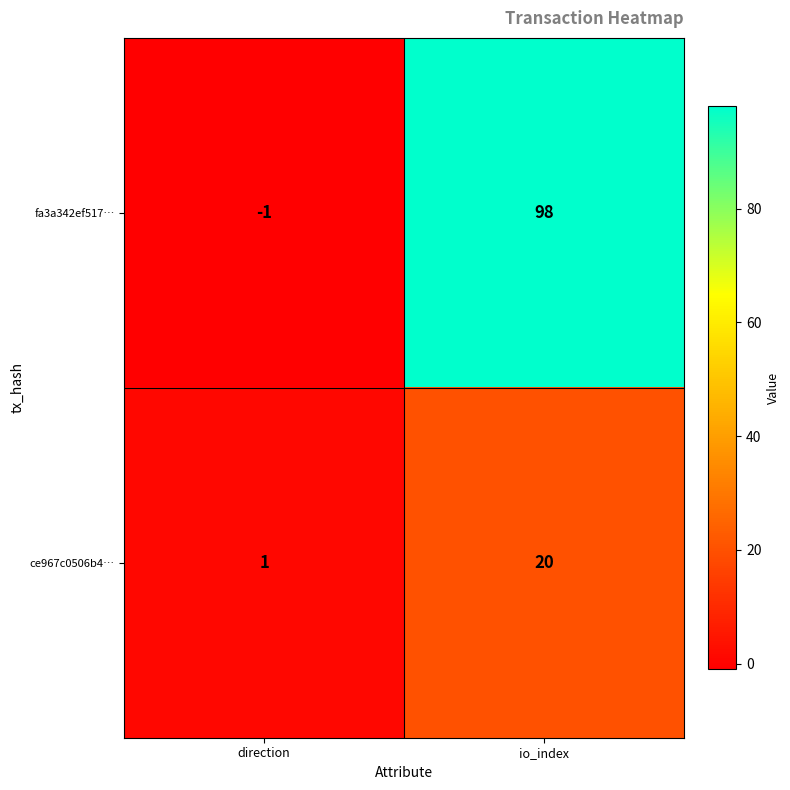

Which series has the largest range (max minus min)?

fa3a342ef517…